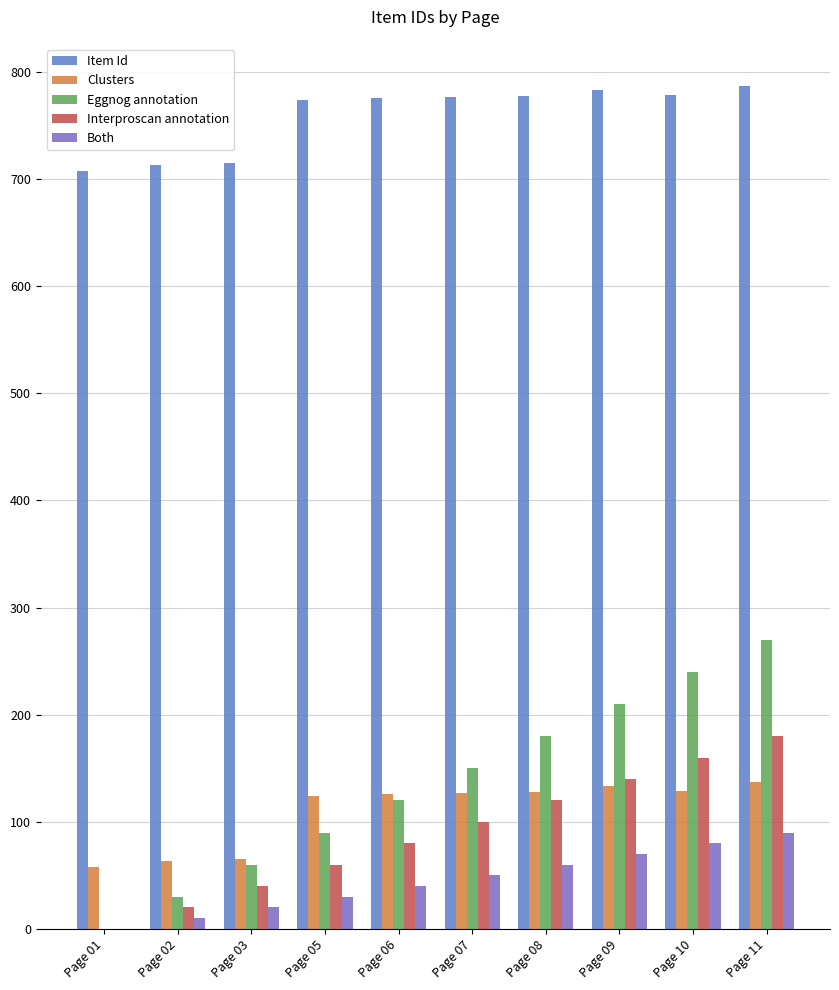

How many data points does each series have?

10